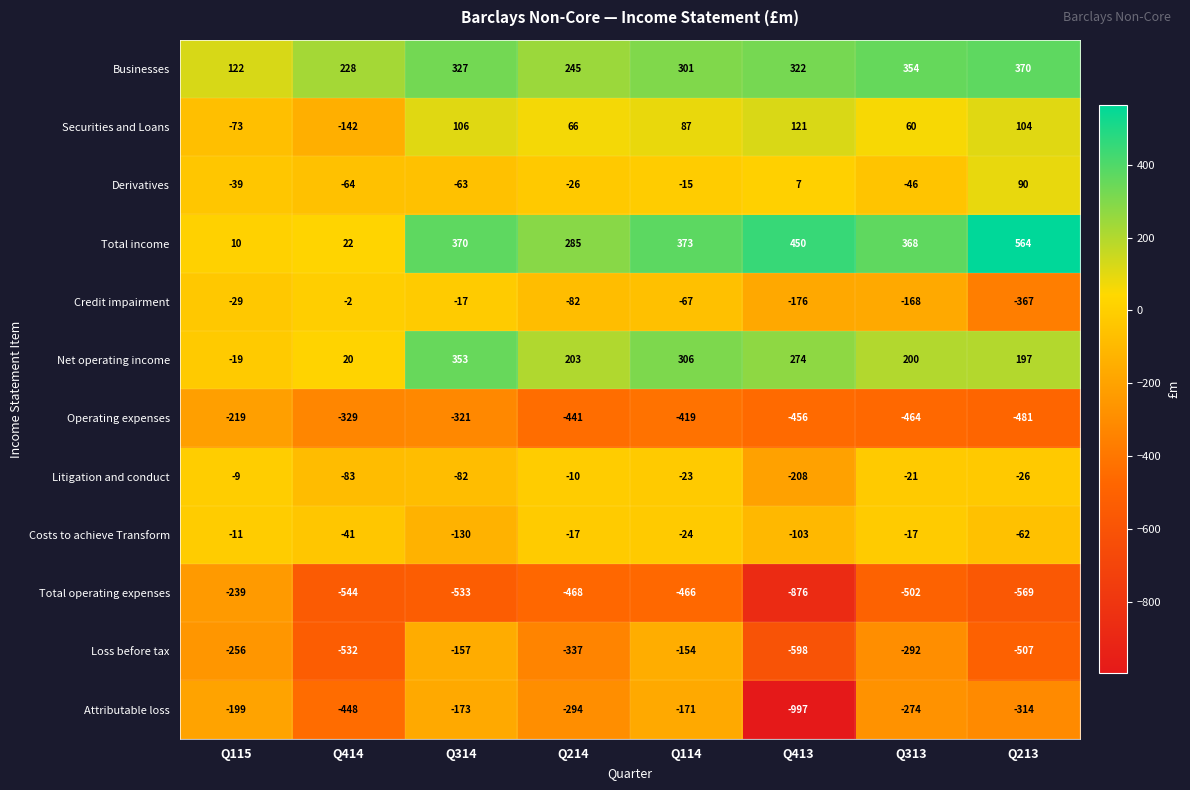

Count the number of data series in this chart.

12